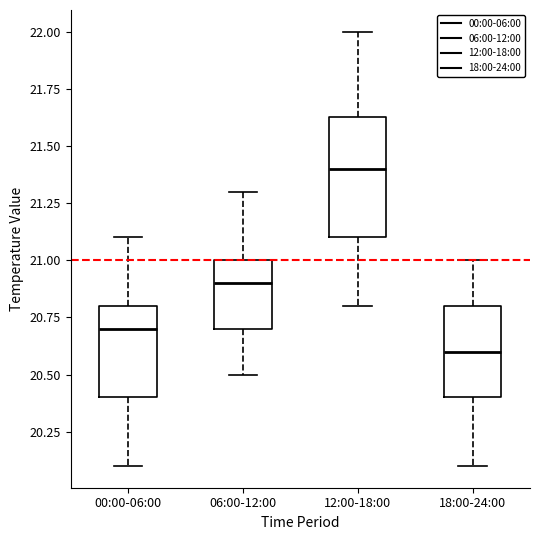

Which box has the lowest median line?

18:00-24:00